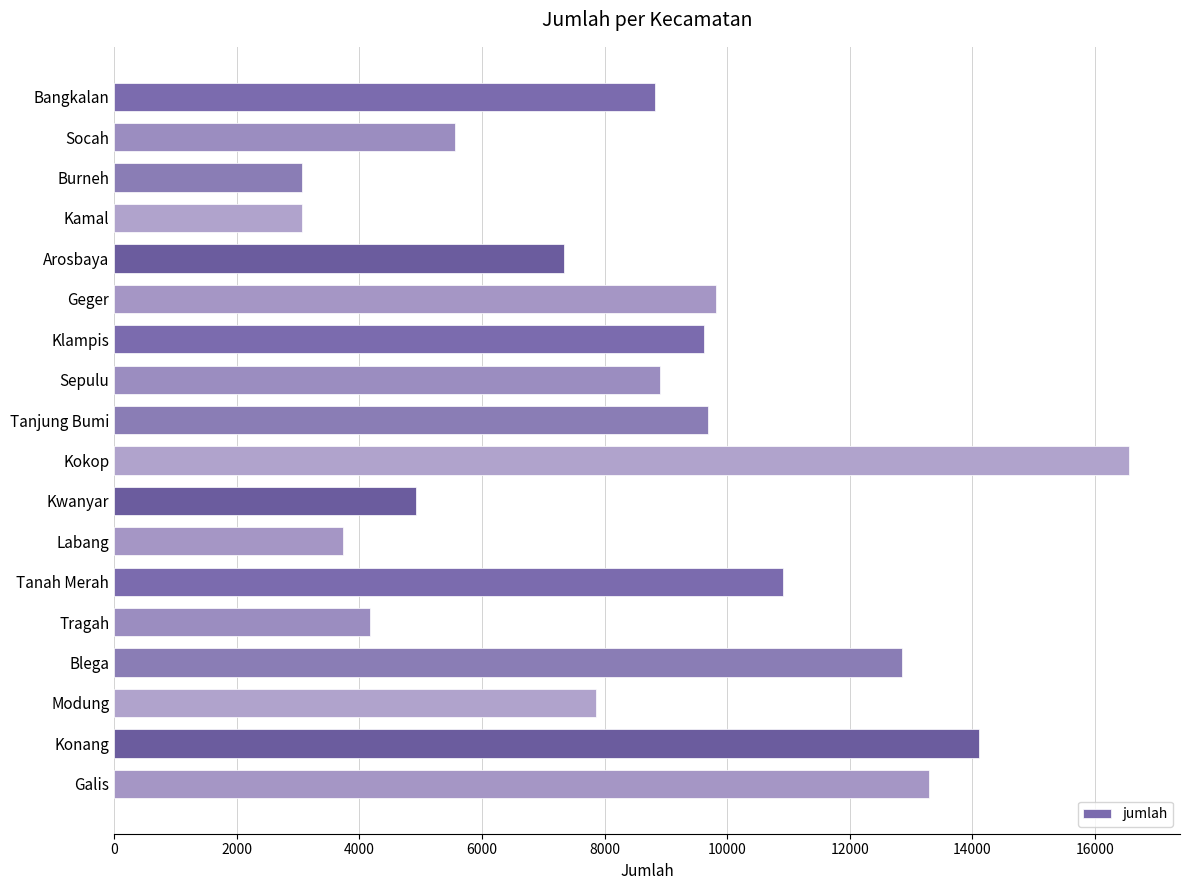

Between Blega and Kamal, which is larger?

Blega